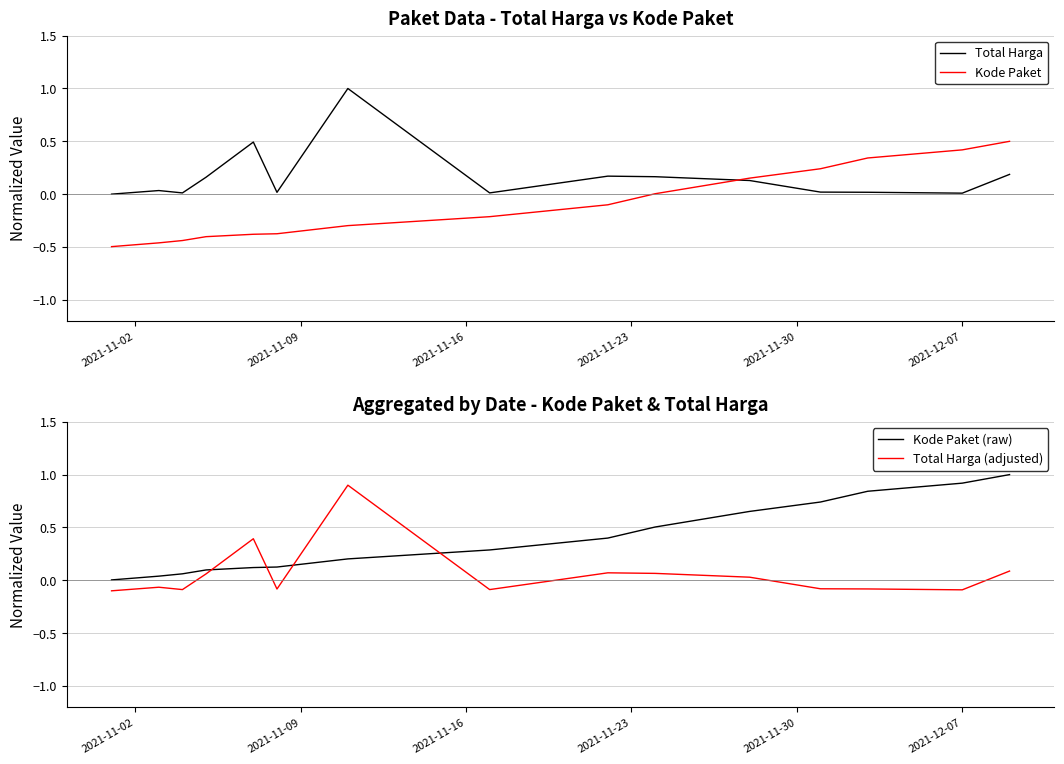

How many lines are shown in the chart?

4